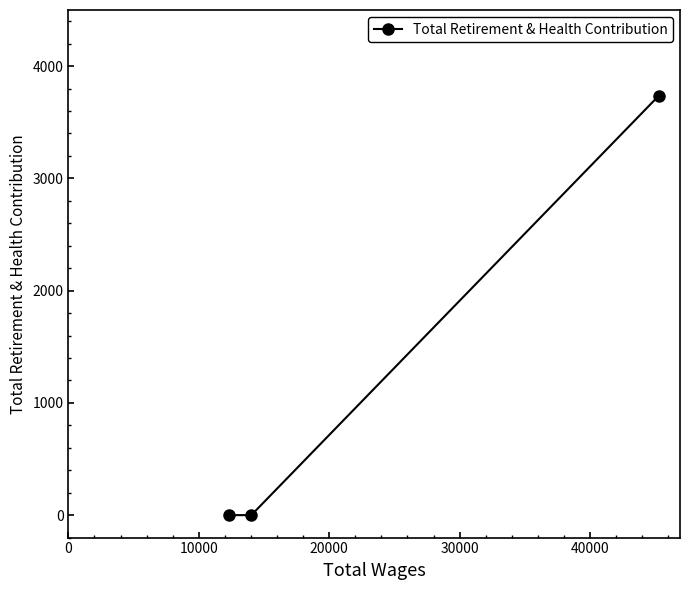

What is the difference between the maximum and minimum values?

3734